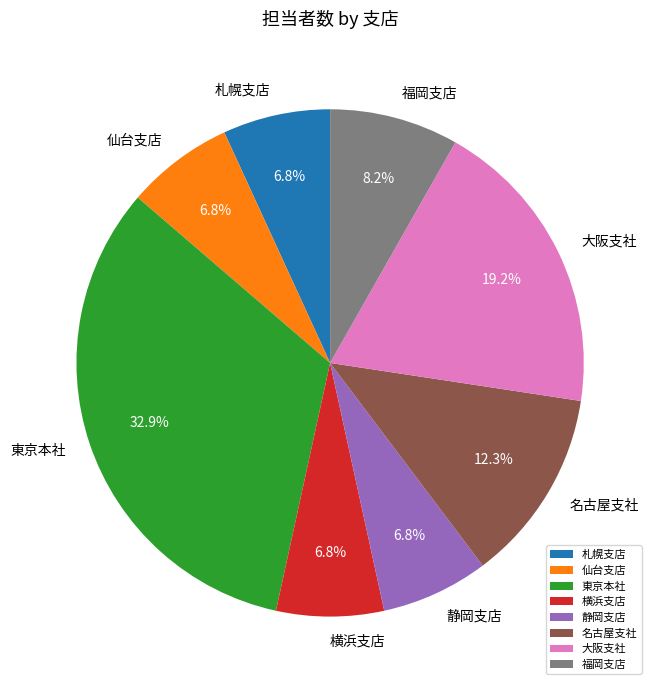

To the nearest percent, what is the difference between the largest and smallest slice percentages?

26%